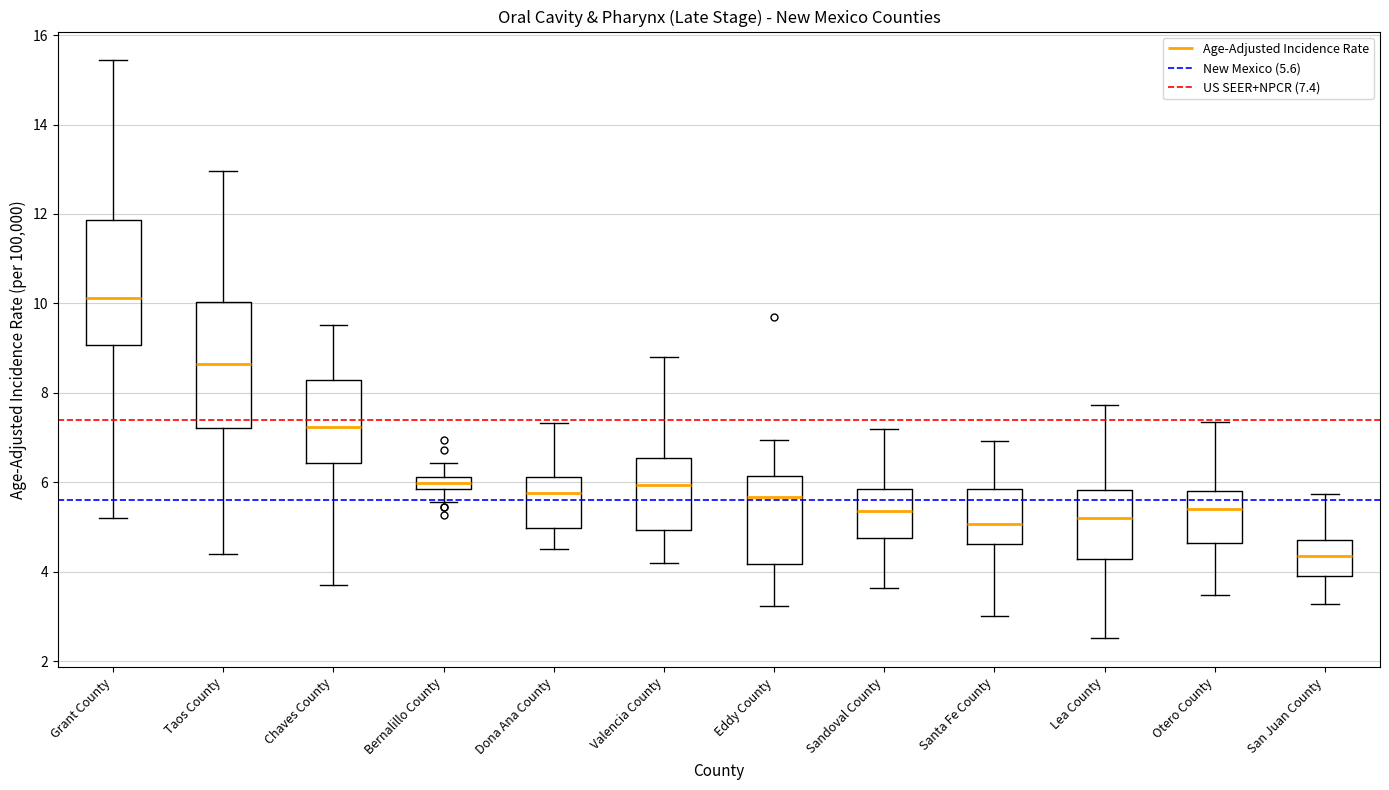

Which box's median line is the highest?

Grant County